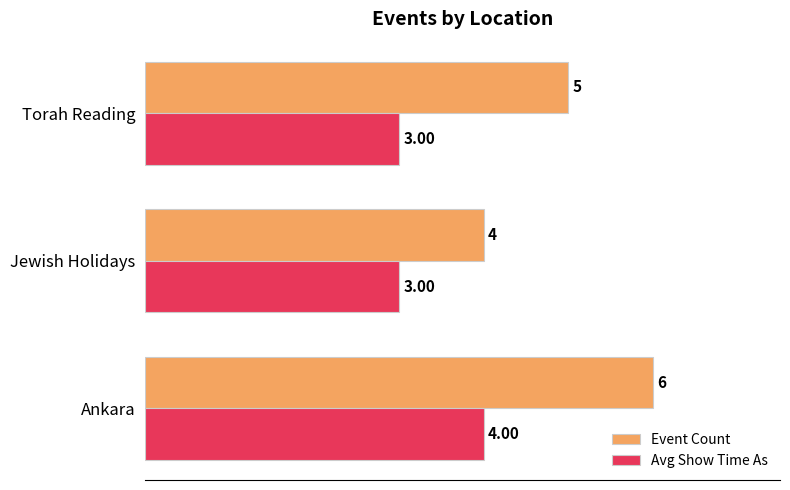

Which category has the lowest value in the Event Count series?

Jewish Holidays